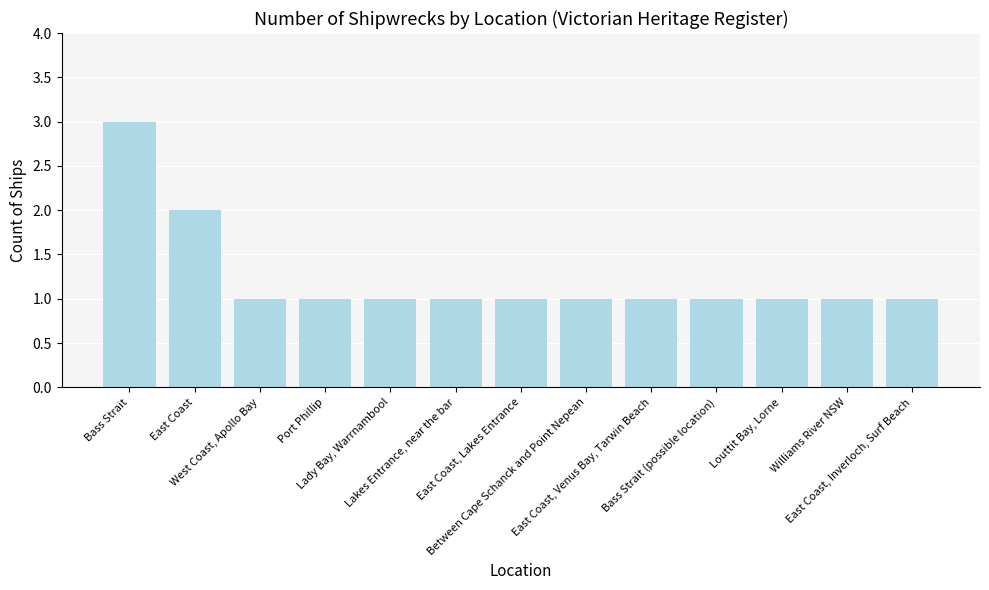

What is the sum of the values at Port Phillip and Between Cape Schanck and Point Nepean?

2